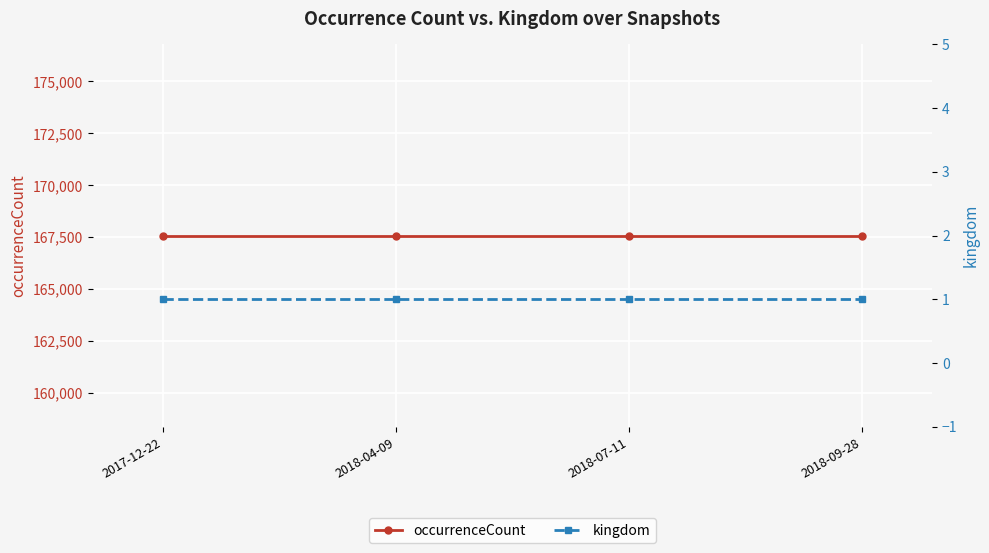

The kingdom series shows 1 at 2018-07-11. True or false?

True